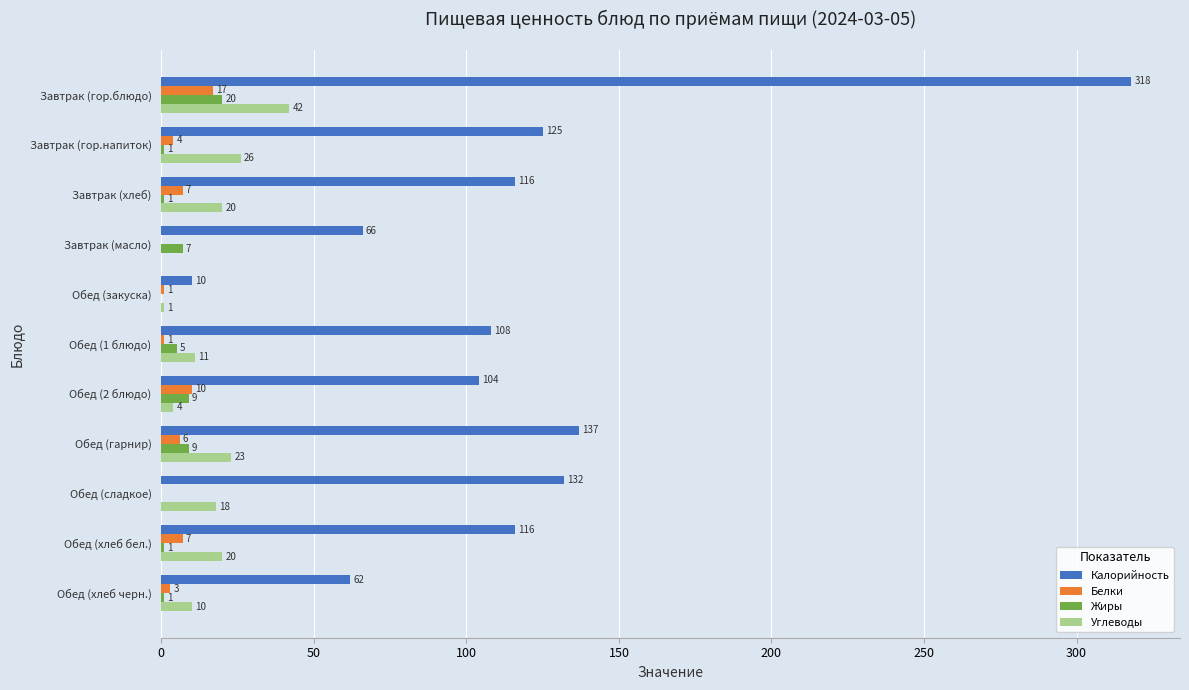

Which category has the highest value across all series?

Завтрак (гор.блюдо)